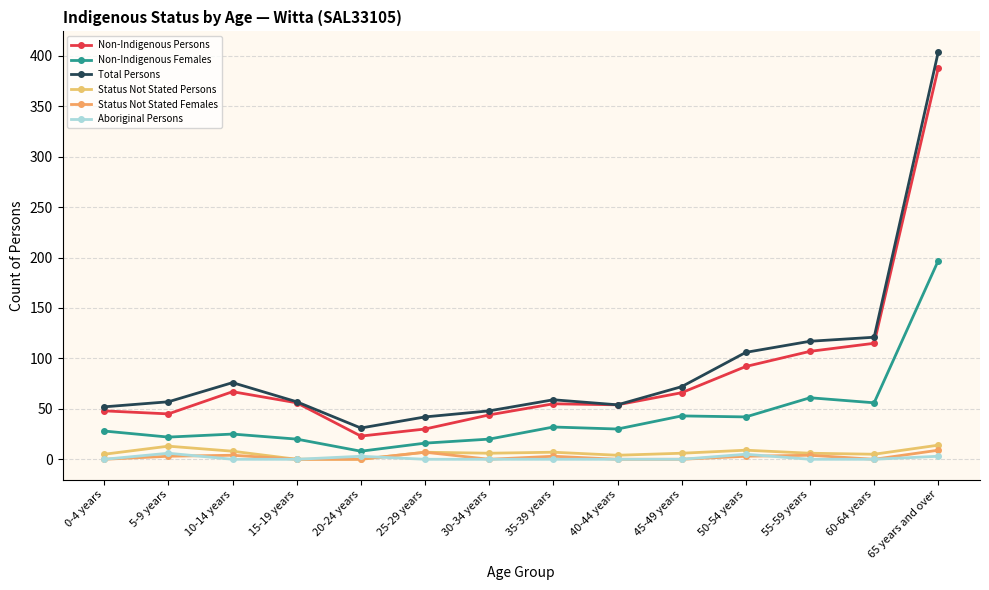

What is the difference between the highest and lowest values at 45-49 years?

72